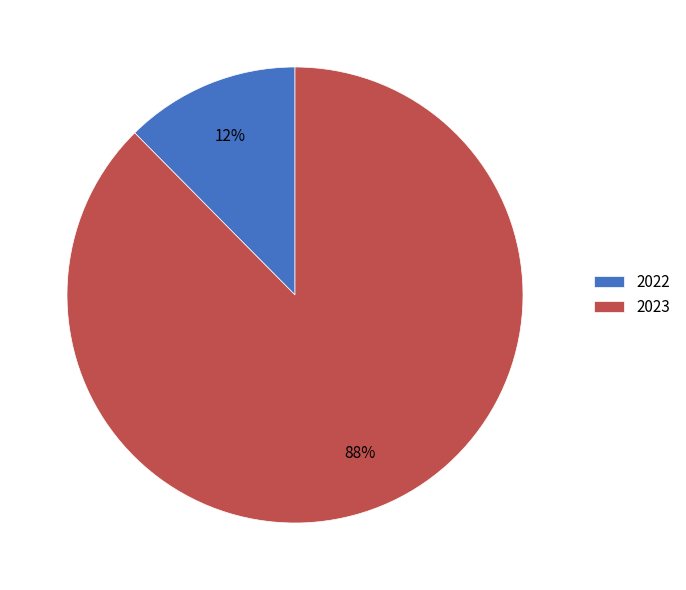

Does 2023 represent more than half of the total?

Yes